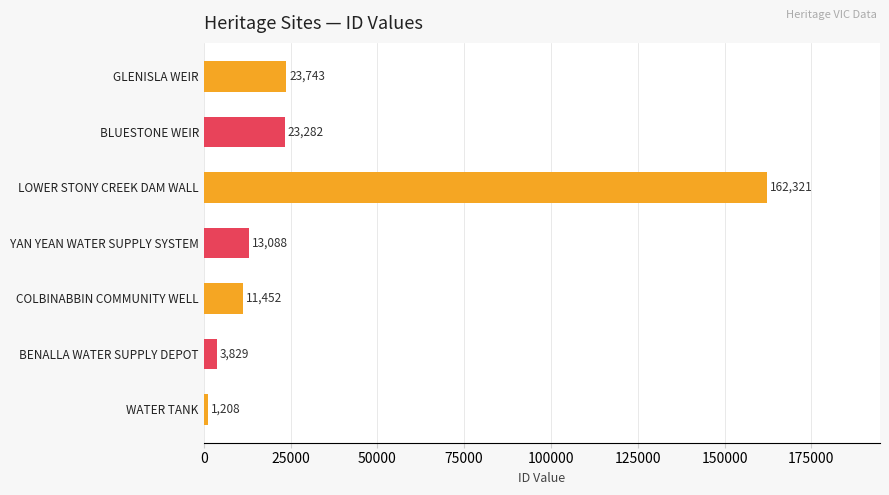

At which label is the value closest to 81764?

GLENISLA WEIR